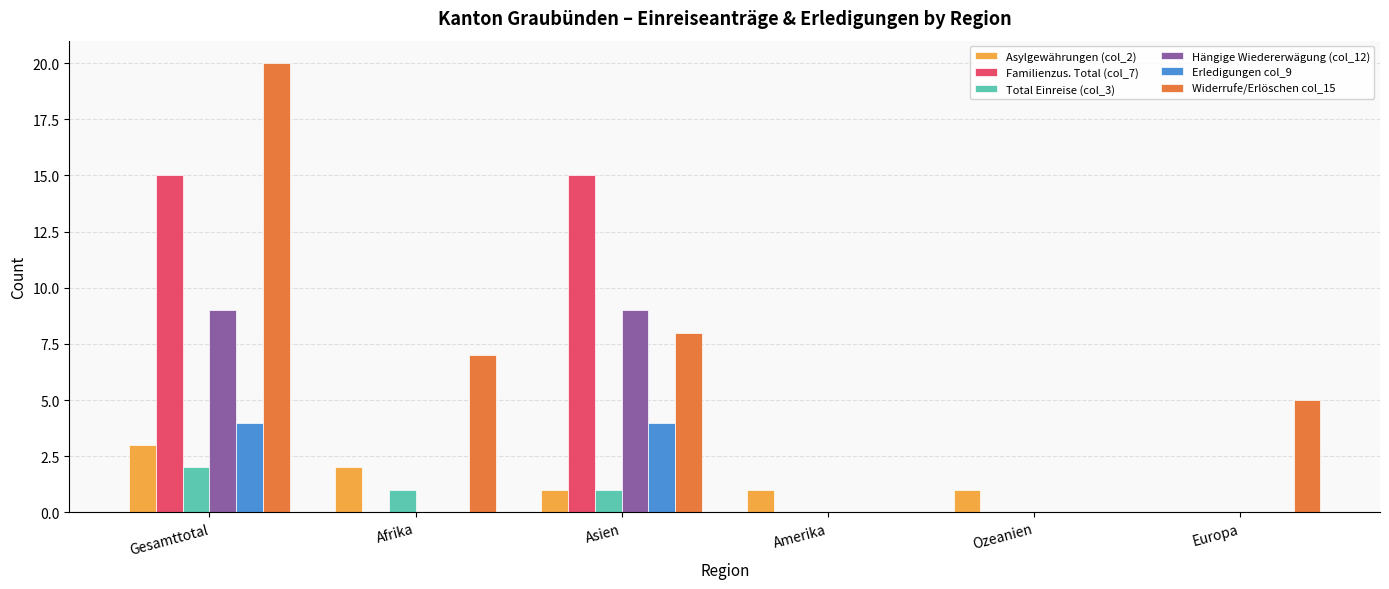

Reading right to left, transcribe all the data shown in this chart.

Asylgewährungen (col_2): Europa=0	Ozeanien=1	Amerika=1	Asien=1	Afrika=2	Gesamttotal=3
Familienzus. Total (col_7): Europa=0	Ozeanien=0	Amerika=0	Asien=15	Afrika=0	Gesamttotal=15
Total Einreise (col_3): Europa=0	Ozeanien=0	Amerika=0	Asien=1	Afrika=1	Gesamttotal=2
Hängige Wiedererwägung (col_12): Europa=0	Ozeanien=0	Amerika=0	Asien=9	Afrika=0	Gesamttotal=9
Erledigungen col_9: Europa=0	Ozeanien=0	Amerika=0	Asien=4	Afrika=0	Gesamttotal=4
Widerrufe/Erlöschen col_15: Europa=5	Ozeanien=0	Amerika=0	Asien=8	Afrika=7	Gesamttotal=20